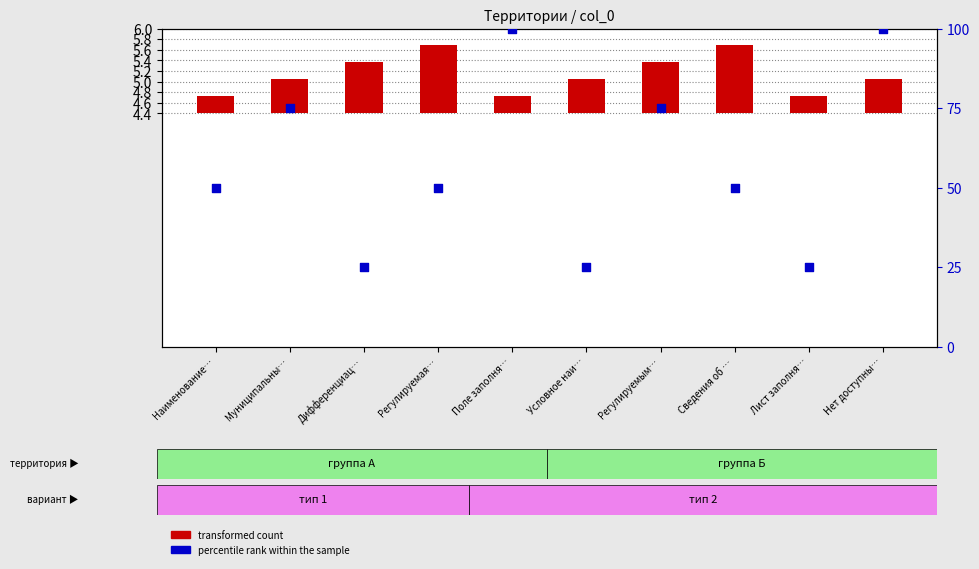

What is the total value across all series at Регулируемая…?

51.3